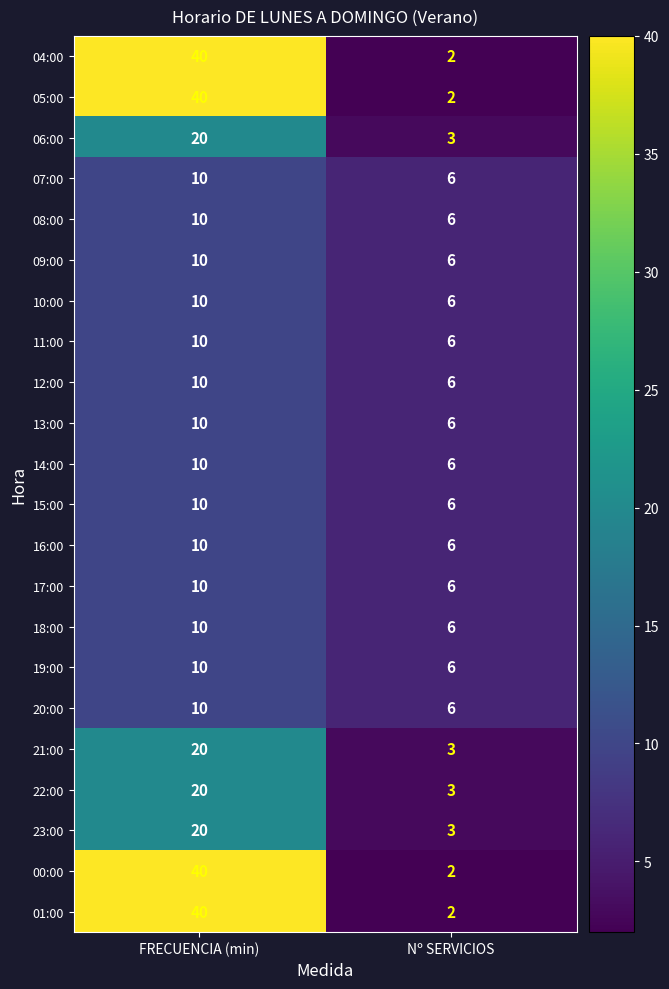

What is the total value across all series at FRECUENCIA (min)?

380